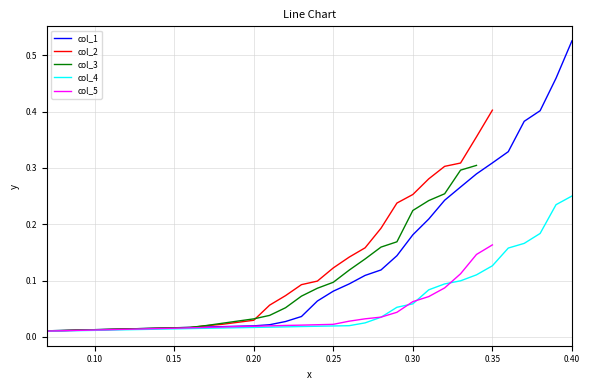

Which series has the largest total across all categories?

col_1